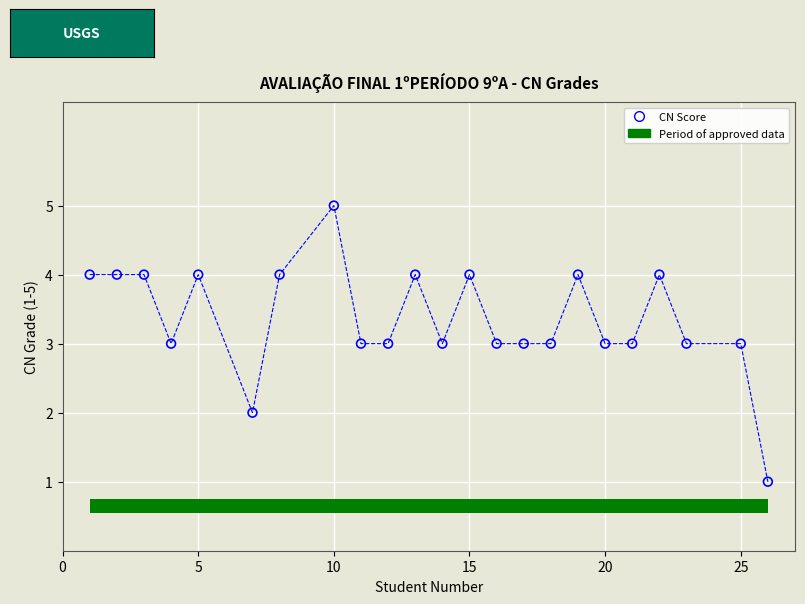

What is the range of Y values (max minus min)?

4